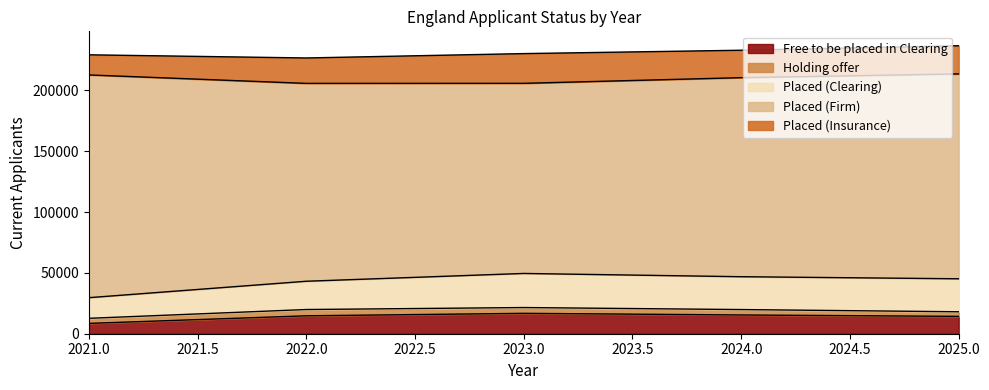

True or false: Free to be placed in Clearing and Placed (Insurance) intersect in this chart.

False